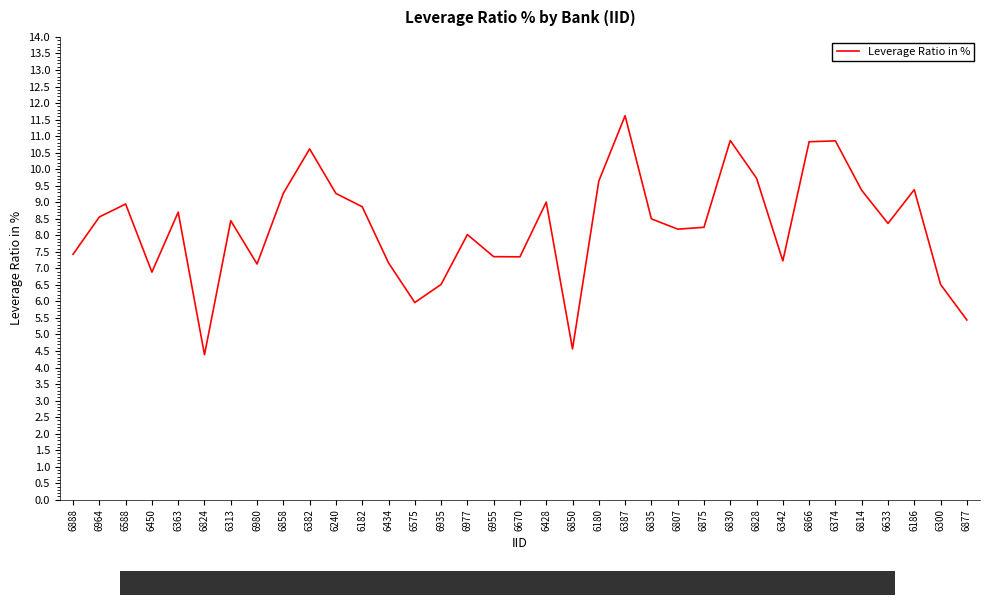

At which category does the chart reach its minimum across all series?

6824